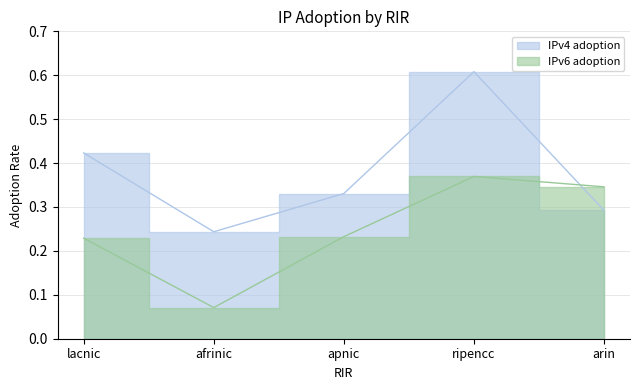

How many interior local valleys does the IPv4 adoption series have?

1